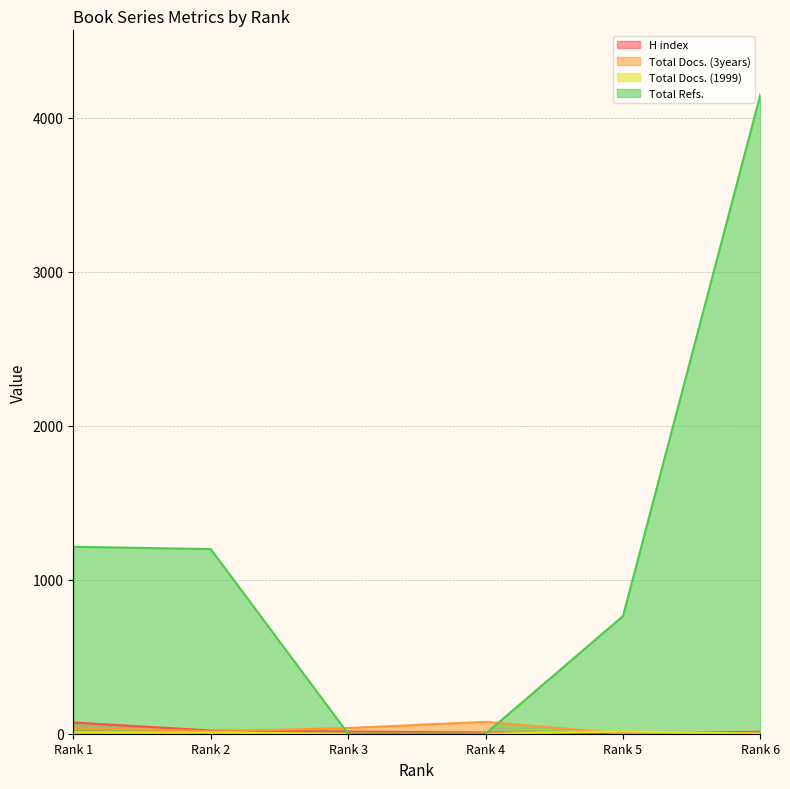

What is the spread (max minus min) of values at Rank 5?

763